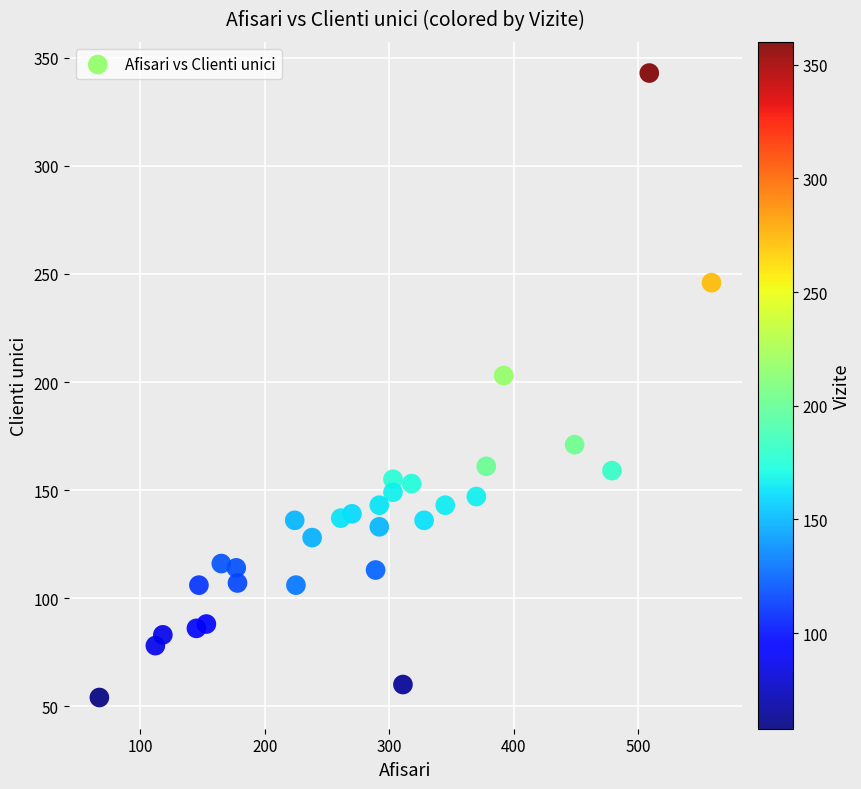

What is the range of Y values (max minus min)?

289